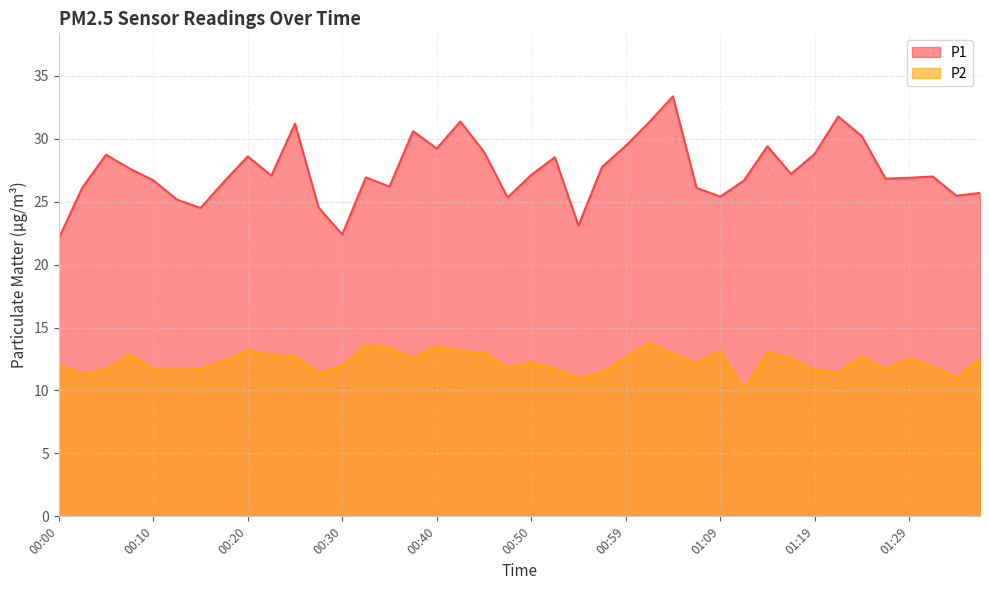

Which series has the widest spread of values?

P1